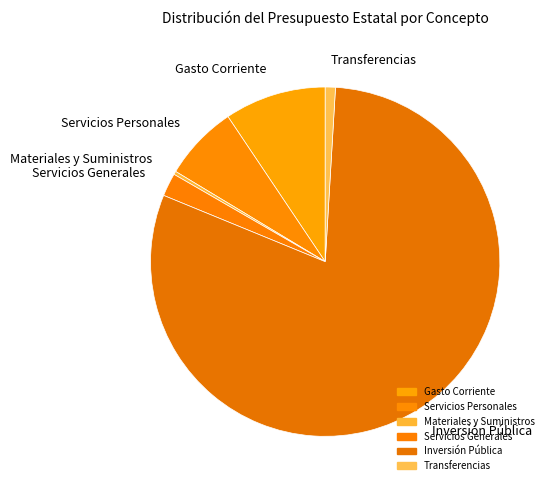

Which category has the smallest portion of the pie?

Materiales y Suministros